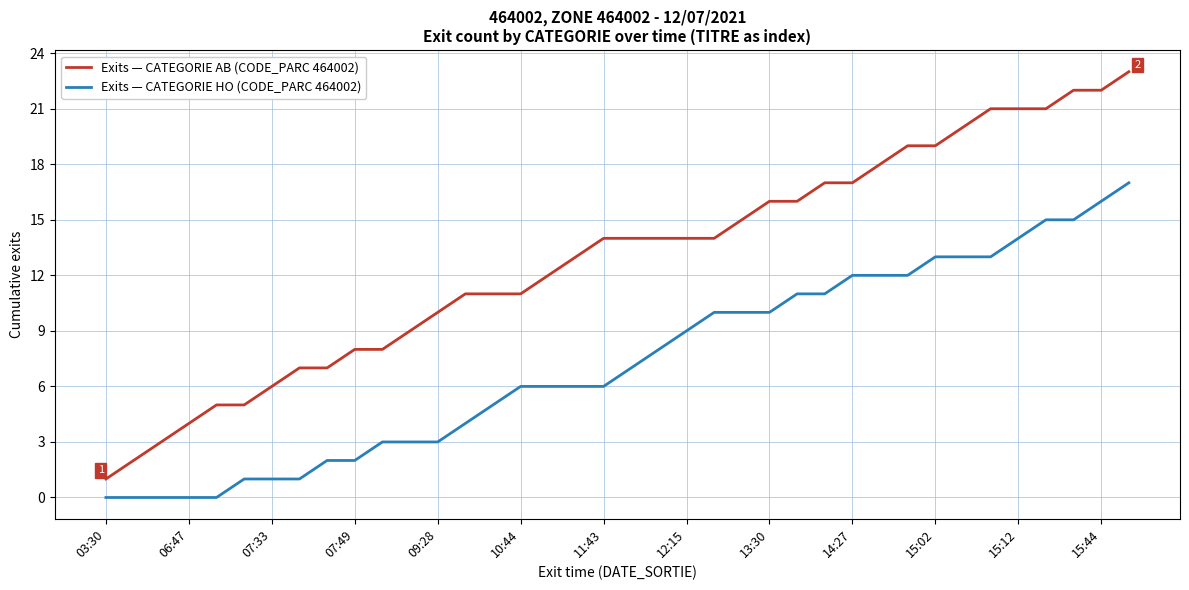

Count the number of categories in the chart.

38